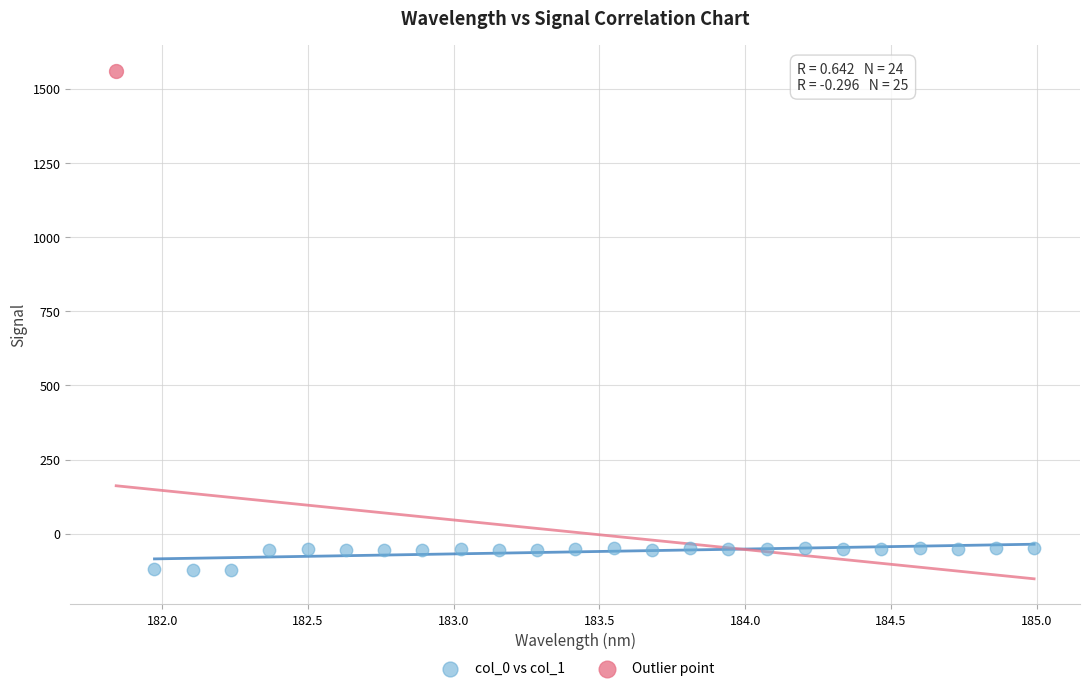

What are all the series names shown in the legend?

col_0 vs col_1, Outlier point